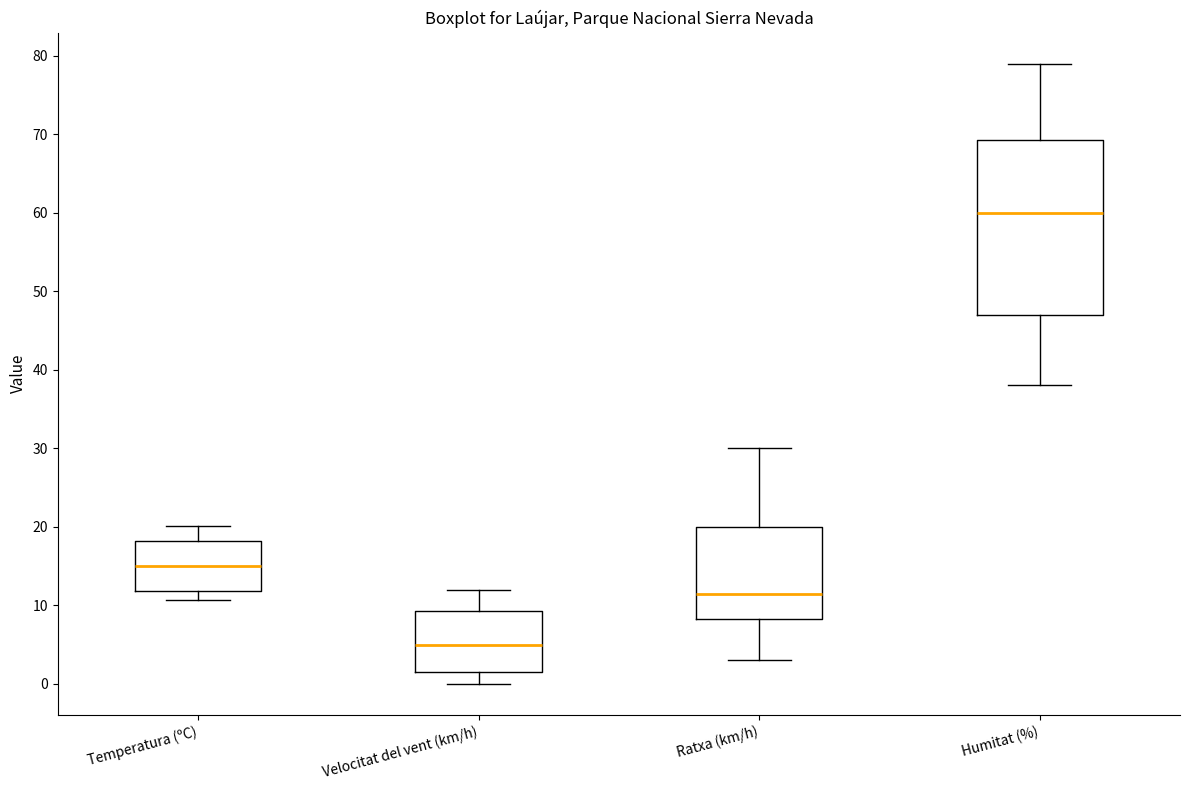

Reading left to right, read every box against the y-axis: the position of its median line, the range the box covers, and the ends of its whiskers. The values are not printed on the chart, so give them approximately, as read against the axis.

Temperatura (ºC): median 15, box 12 to 18, whiskers 11 to 20
Velocitat del vent (km/h): median 5, box 2 to 9, whiskers 0 to 12
Ratxa (km/h): median 12, box 8 to 20, whiskers 3 to 30
Humitat (%): median 60, box 47 to 69, whiskers 38 to 79